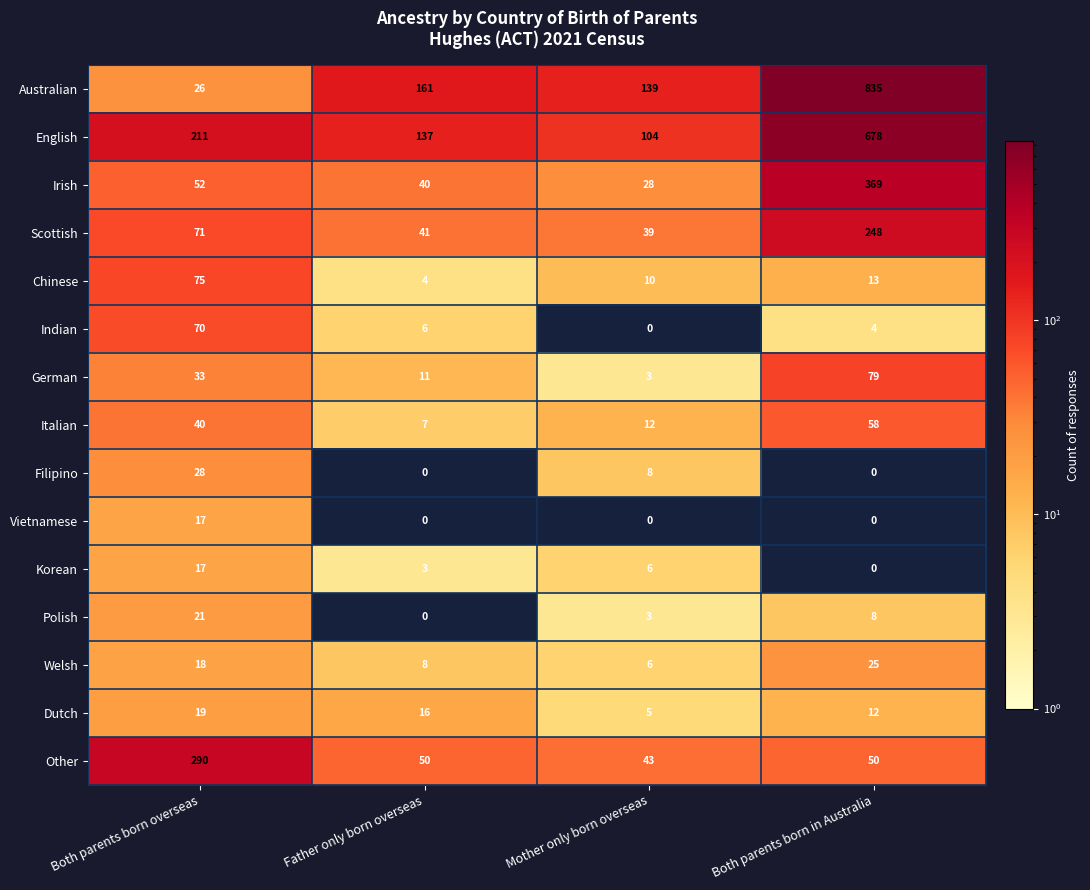

At which label does Indian first exceed 6?

Both parents born overseas